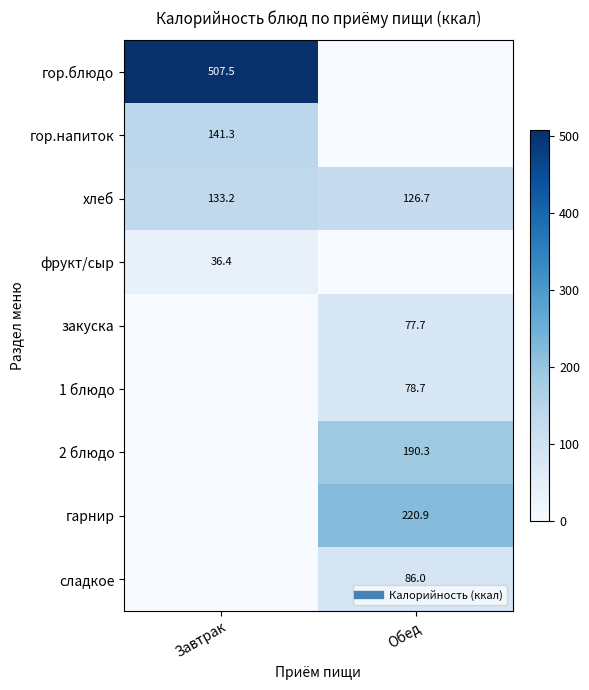

Where does the гор.напиток series first go above 141?

Завтрак